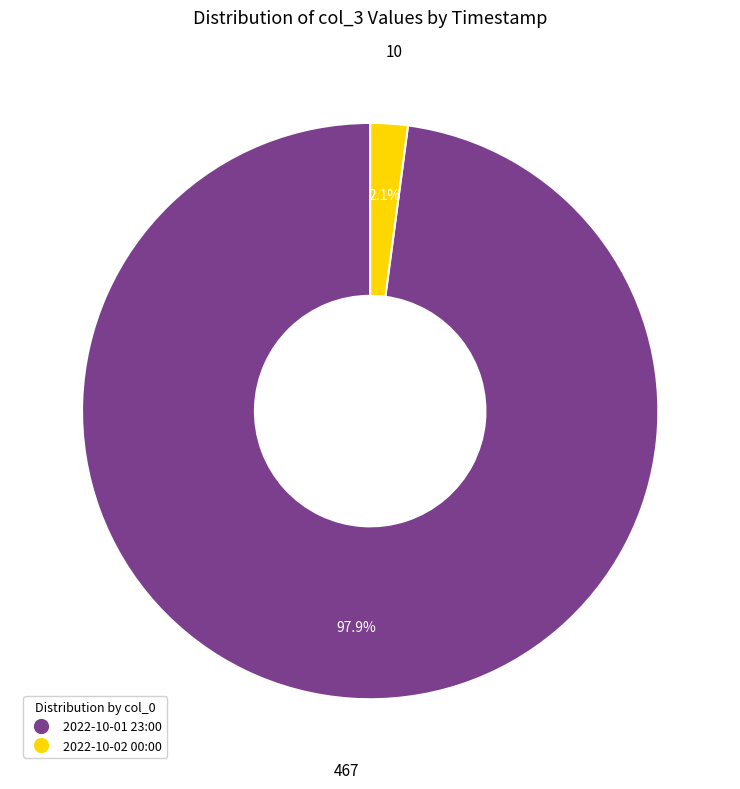

Is there any slice that represents more than half of the pie?

Yes